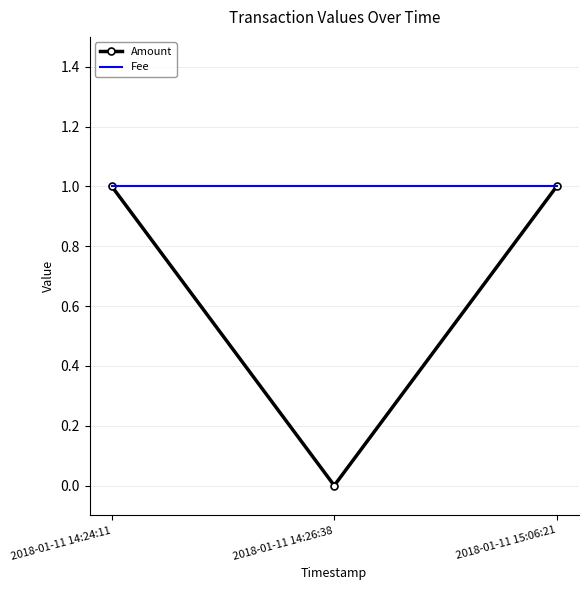

Reading left to right, transcribe all the data shown in this chart.

Amount: 2018-01-11 14:24:11=1	2018-01-11 14:26:38=0	2018-01-11 15:06:21=1
Fee: 2018-01-11 14:24:11=1	2018-01-11 14:26:38=1	2018-01-11 15:06:21=1